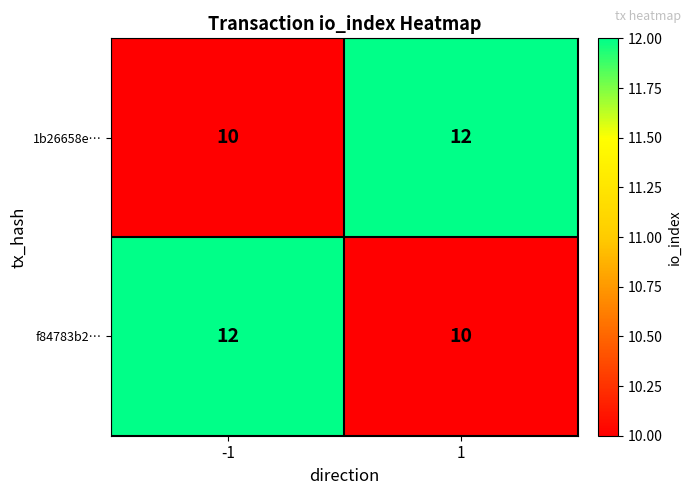

Reading right to left, transcribe all the data shown in this chart.

1b26658e…: 1=12	-1=10
f84783b2…: 1=10	-1=12